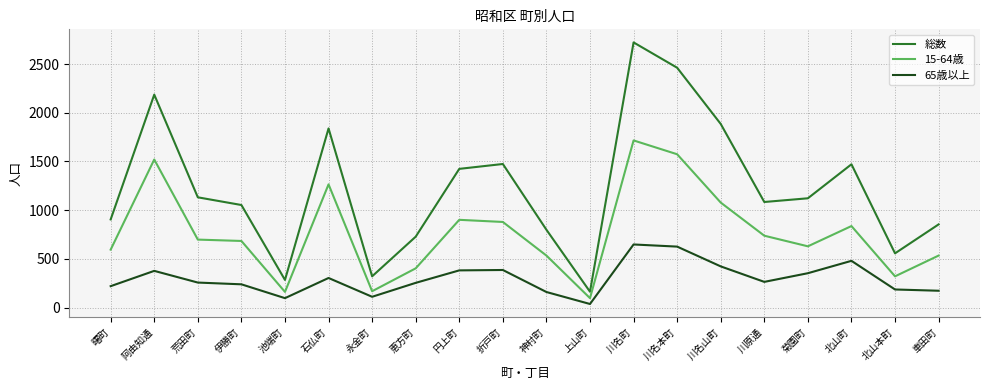

At which category is the sum across all series the highest?

川名町